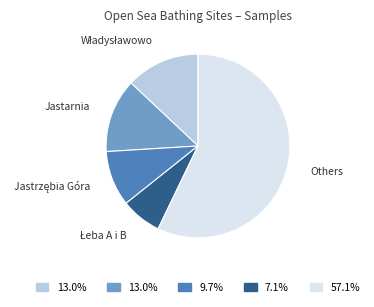

Which category has the biggest portion of the pie?

Others